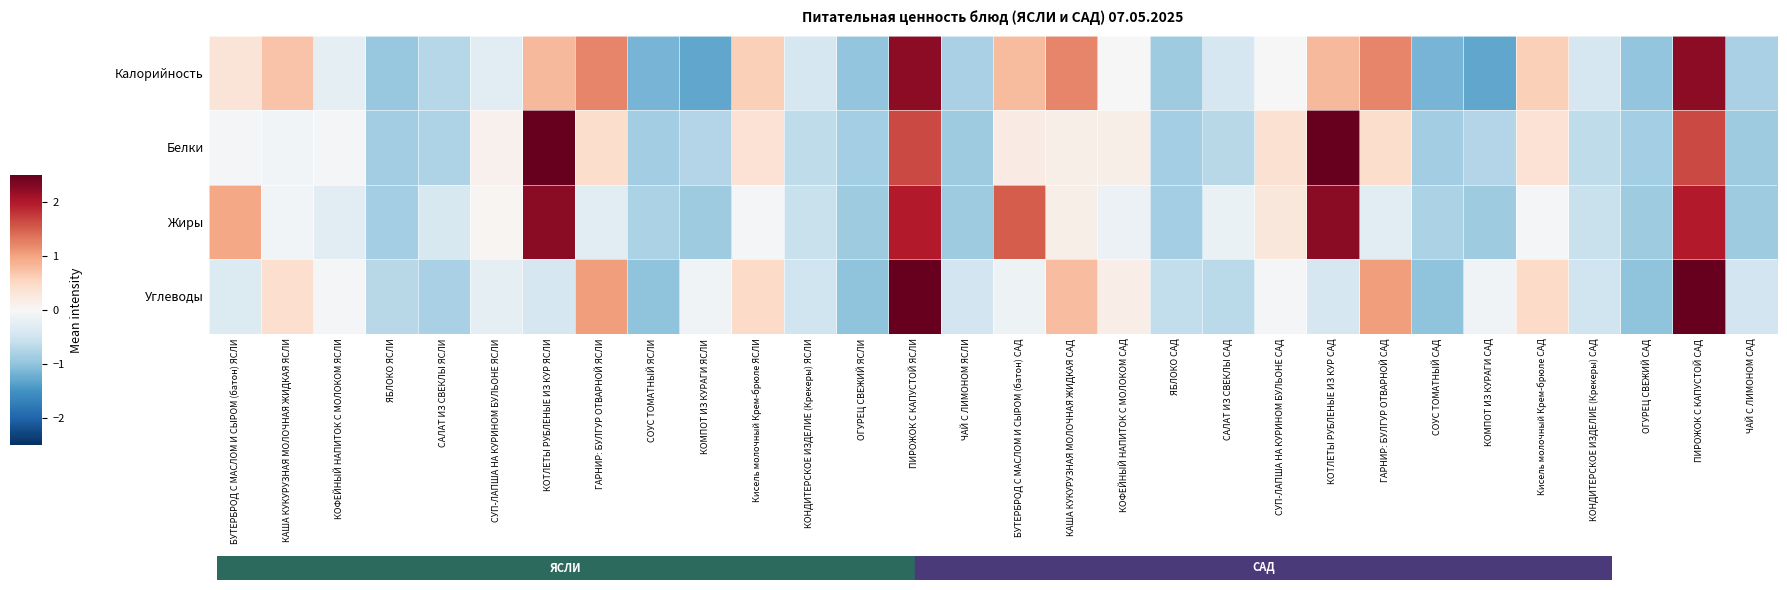

At how many categories does at least one series exceed 0?

15